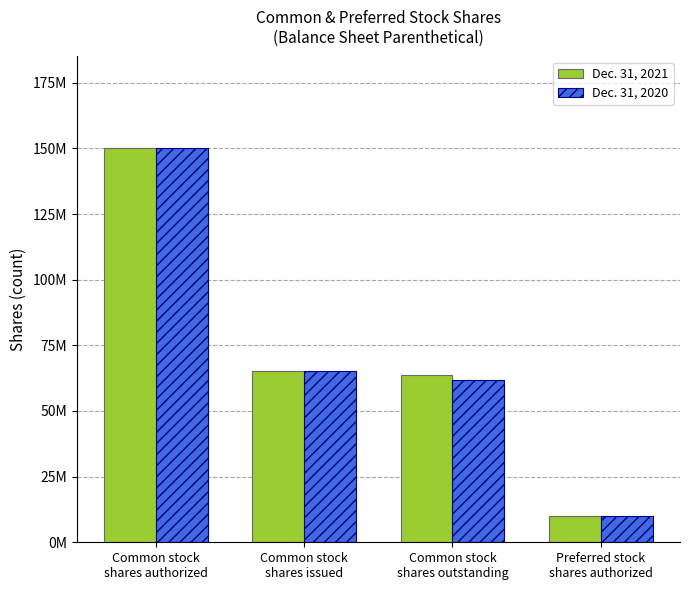

The value of Dec. 31, 2021 at Common stock
shares authorized is 150000000. True or false?

True